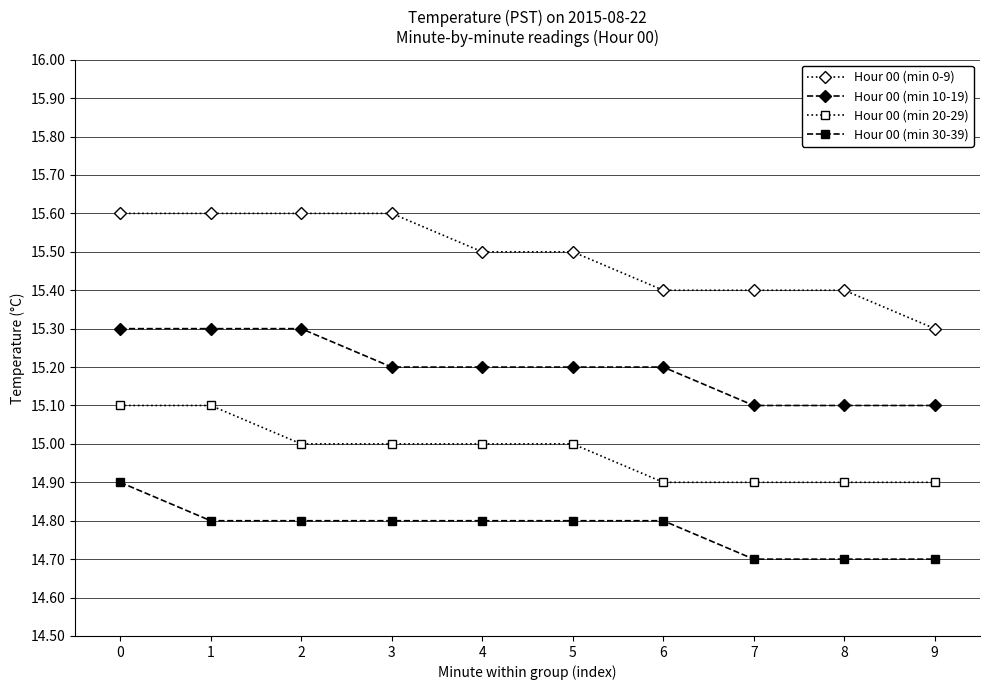

What is the value of the Hour 00 (min 10-19) point at the 9th from the left?

15.1